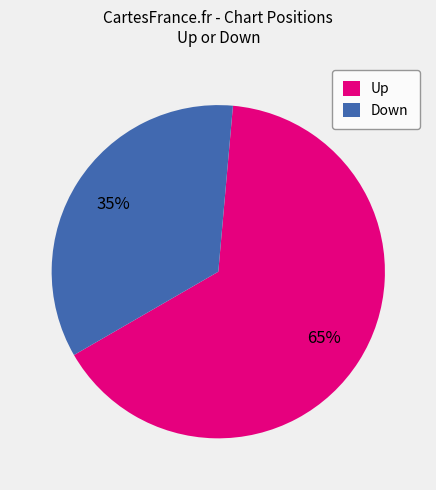

What is the largest slice in the pie chart?

Up